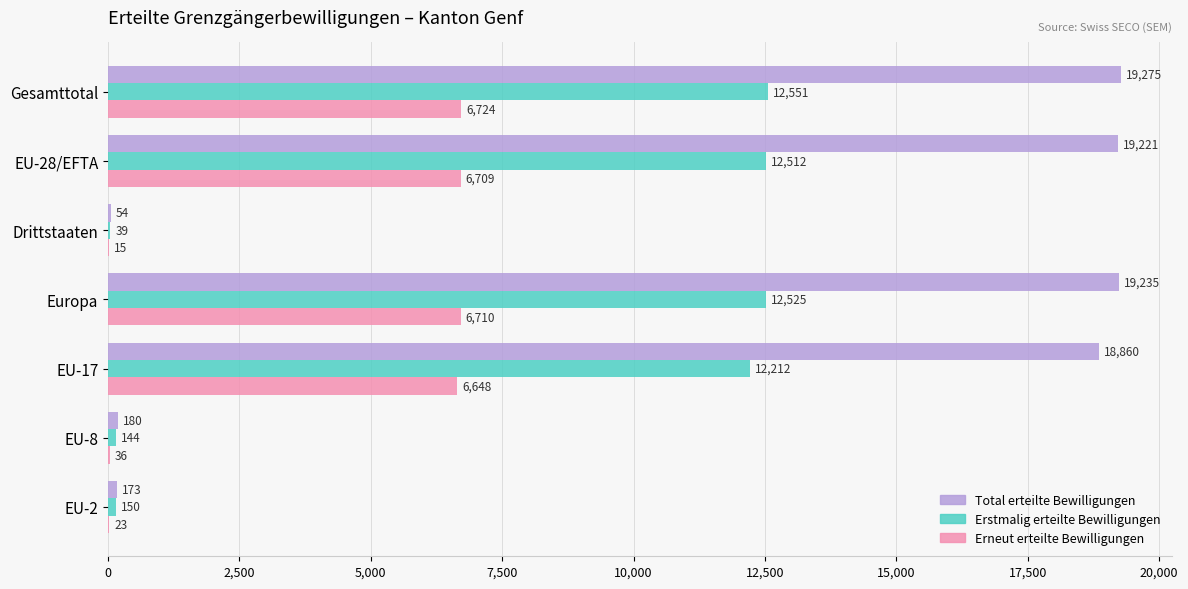

What value does the Total erteilte Bewilligungen series have at Gesamttotal, to the nearest 100?

19300